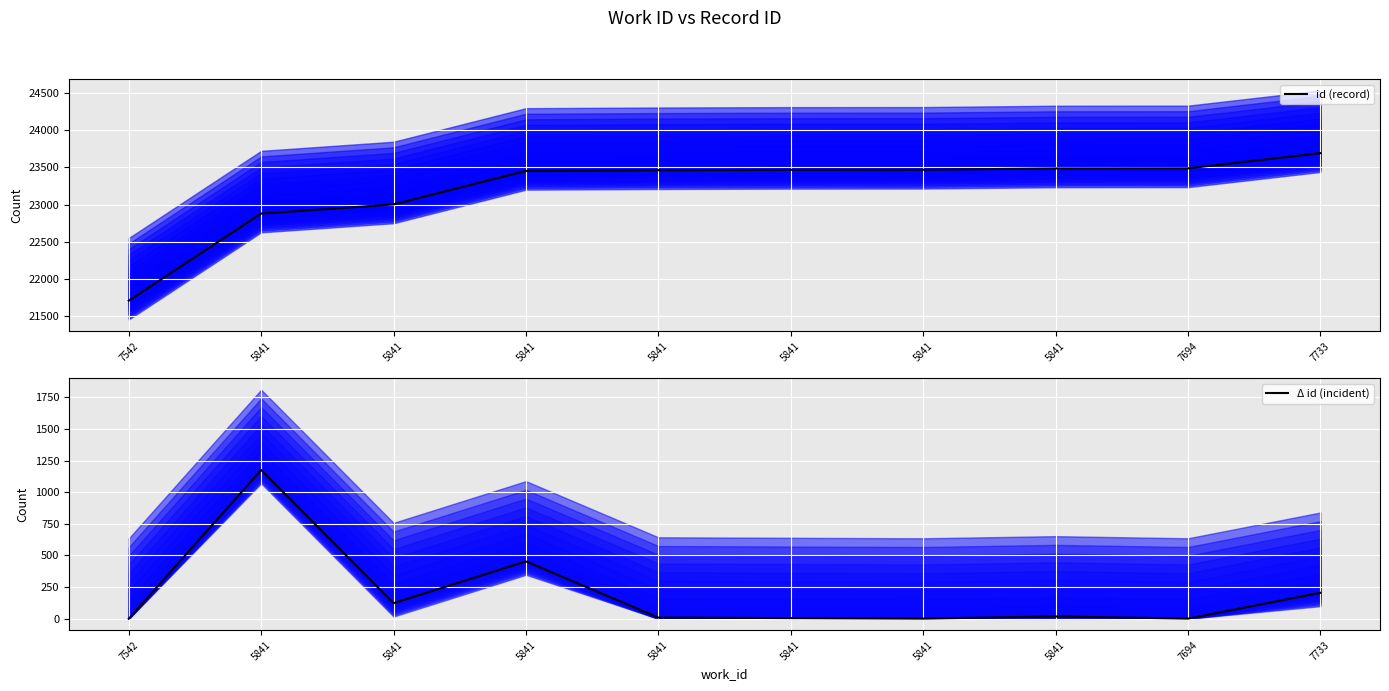

Does the chart display data point markers on the line(s)?

No